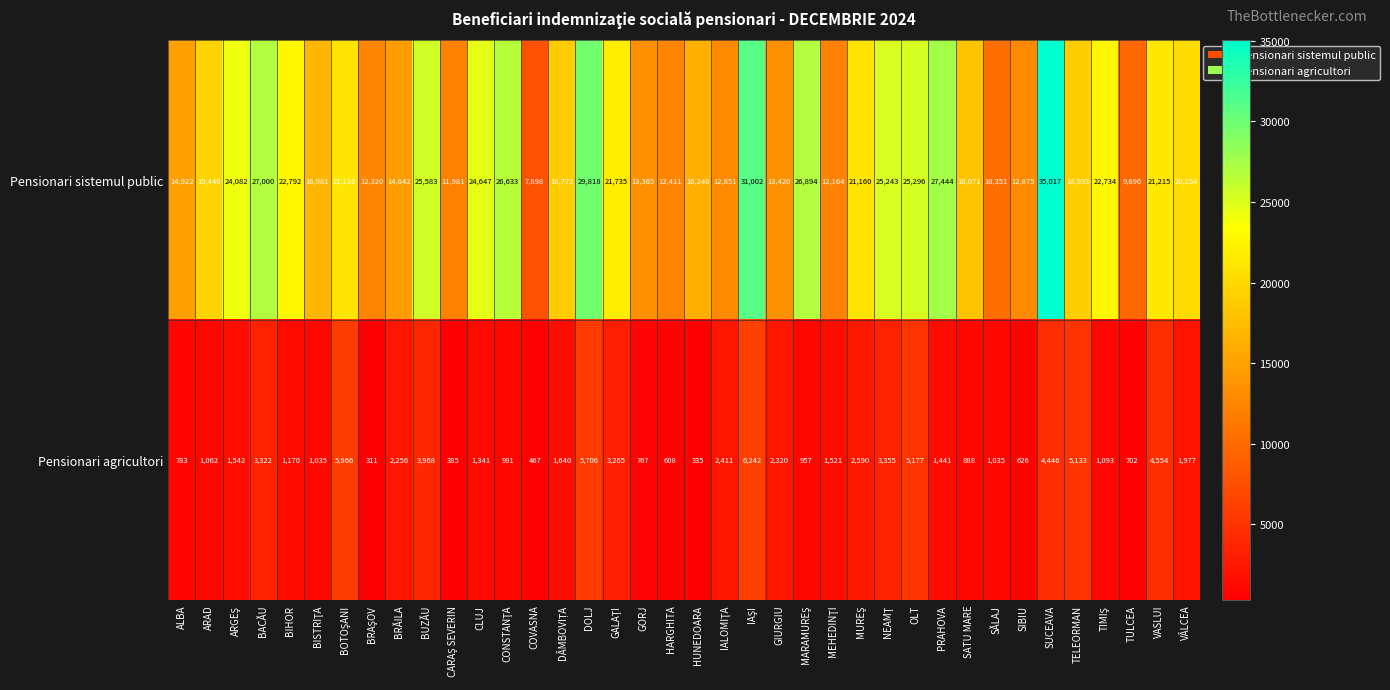

List the series in order of their overall mean, lowest first.

Pensionari agricultori, Pensionari sistemul public